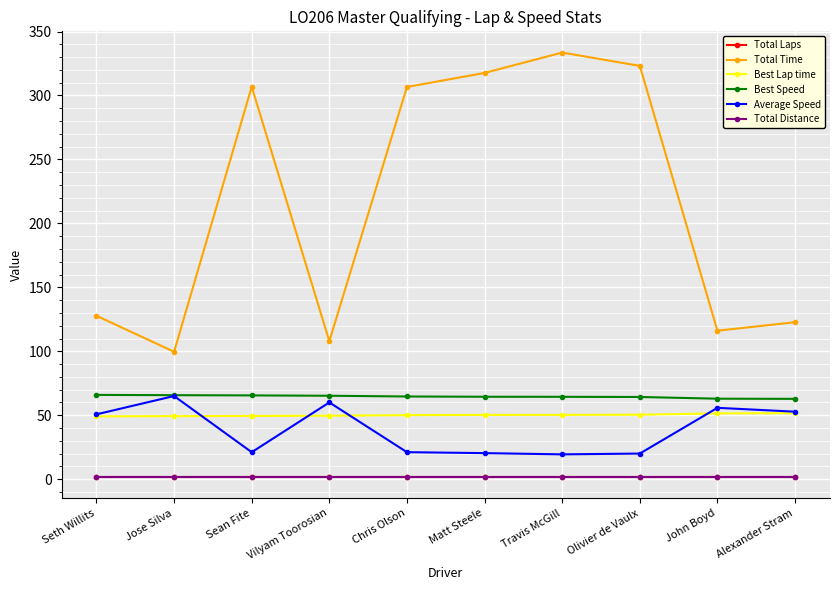

What is the maximum value shown in the chart?

333.6